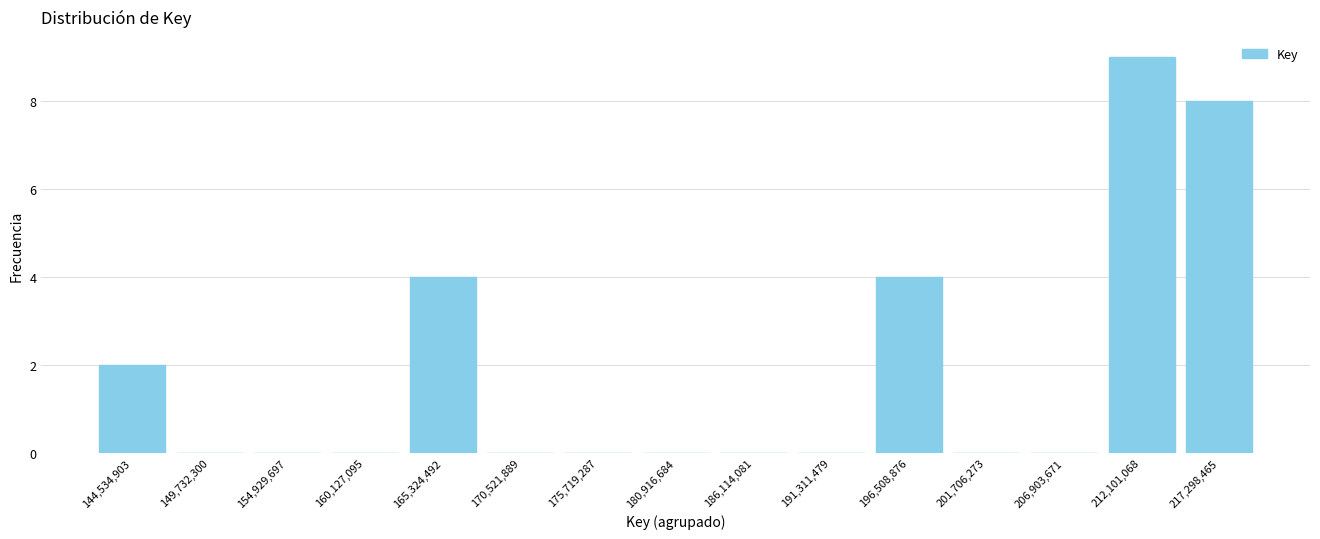

Reading right to left, list all the values displayed in this chart.

217,298,465=8	212,101,068=9	206,903,671=0	201,706,273=0	196,508,876=4	191,311,479=0	186,114,081=0	180,916,684=0	175,719,287=0	170,521,889=0	165,324,492=4	160,127,095=0	154,929,697=0	149,732,300=0	144,534,903=2